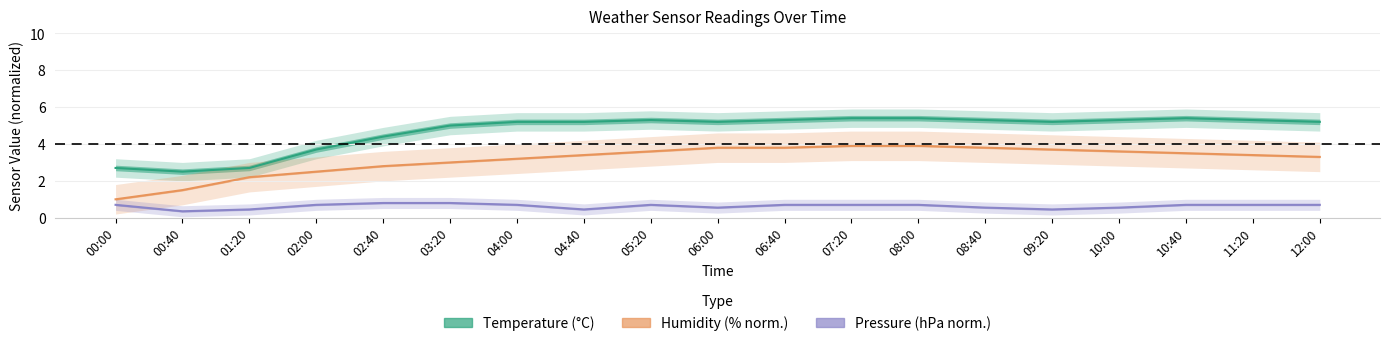

What is the difference between the maximum and minimum values in the Humidity (% norm.) series?

2.9